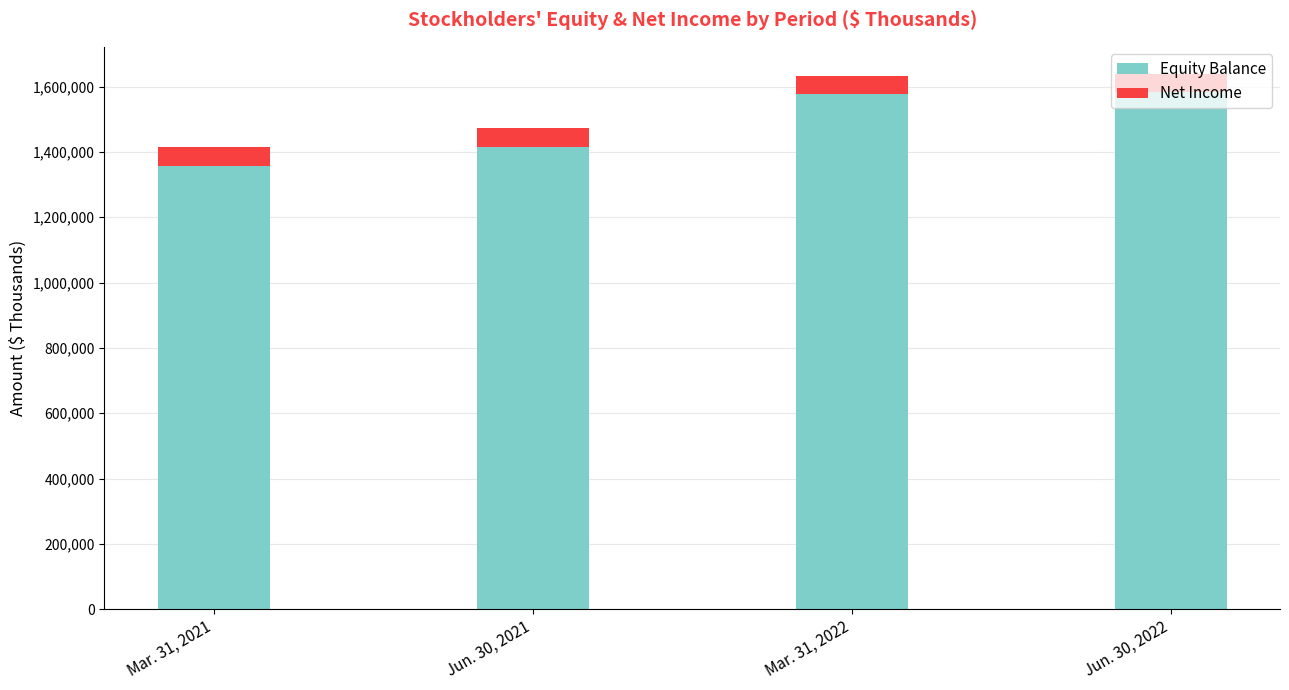

What is the total value across all series at Mar. 31, 2022?

1632883